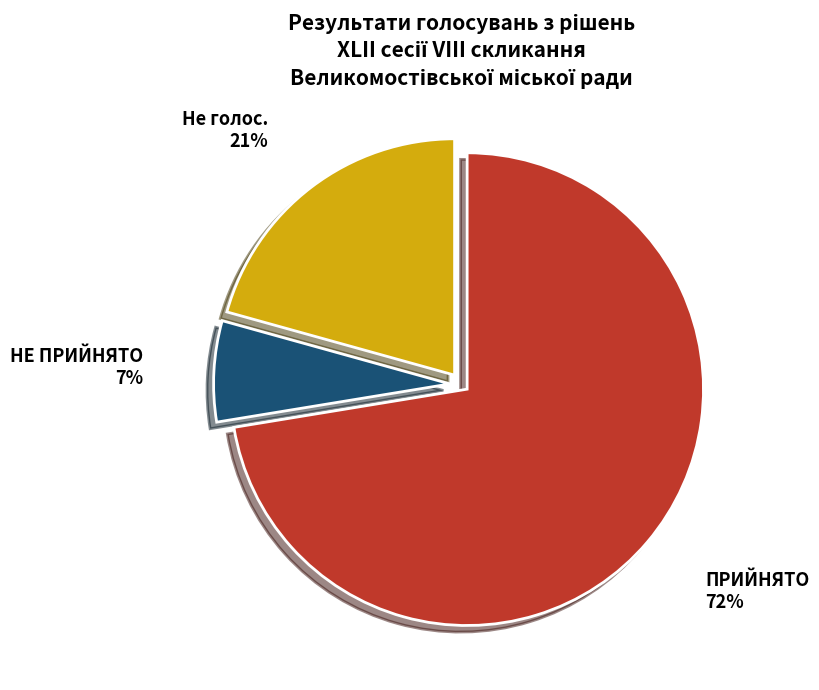

The ПРИЙНЯТО slice represents 72% of the pie. True or false?

True